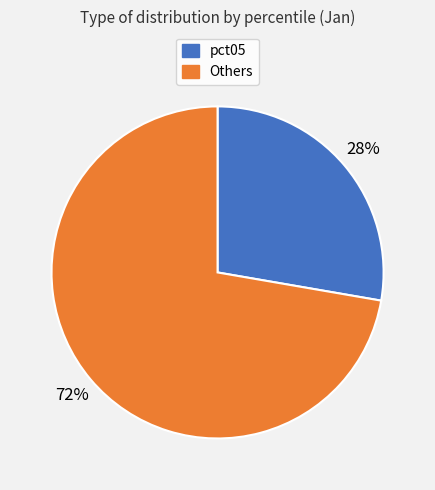

How many slices are in this pie chart?

2